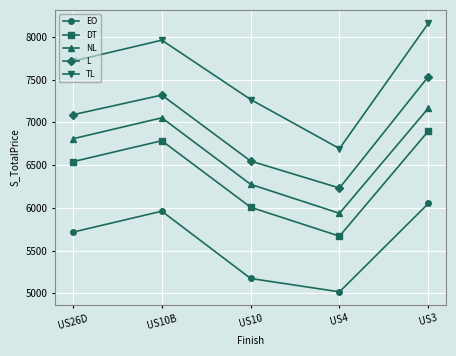

Reading right to left, what are all the values shown in this chart?

EO: 6051	5018	5174	5961	5716
DT: 6898	5669	6007	6785	6540
NL: 7166	5936	6275	7053	6808
L: 7535	6232	6547	7319	7089
TL: 8158	6693	7267	7961	7716